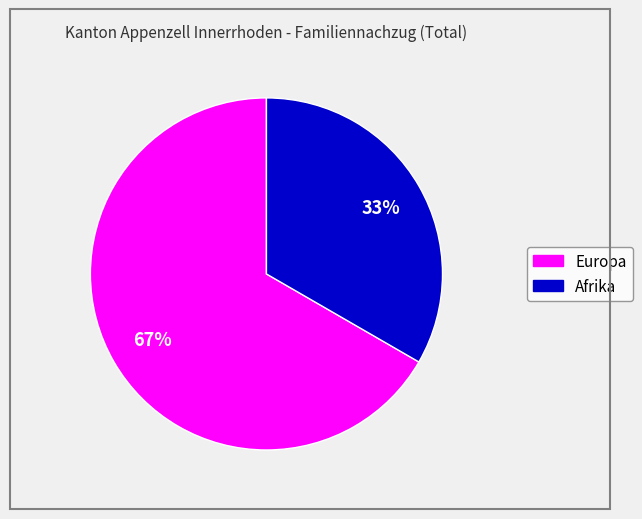

Is there any slice that represents more than half of the pie?

Yes